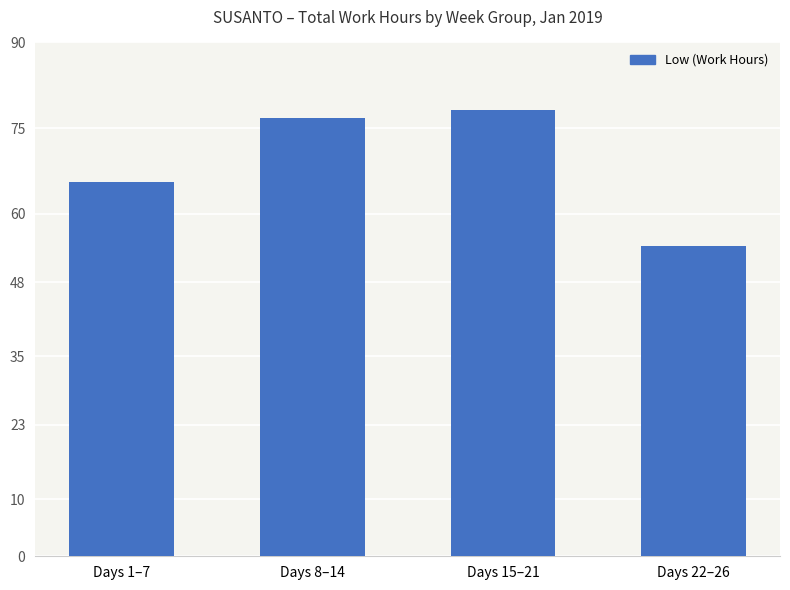

What is the value of the 3rd bar from the left?

78.1